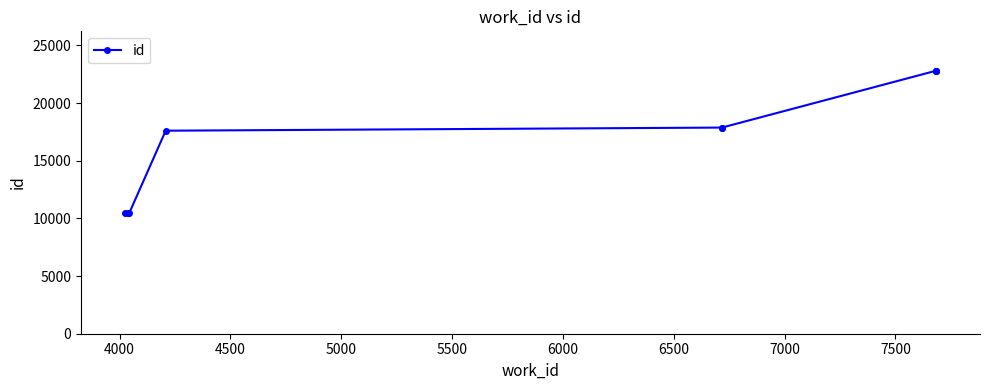

What is the difference between the values at 7500 and 4000?

12346